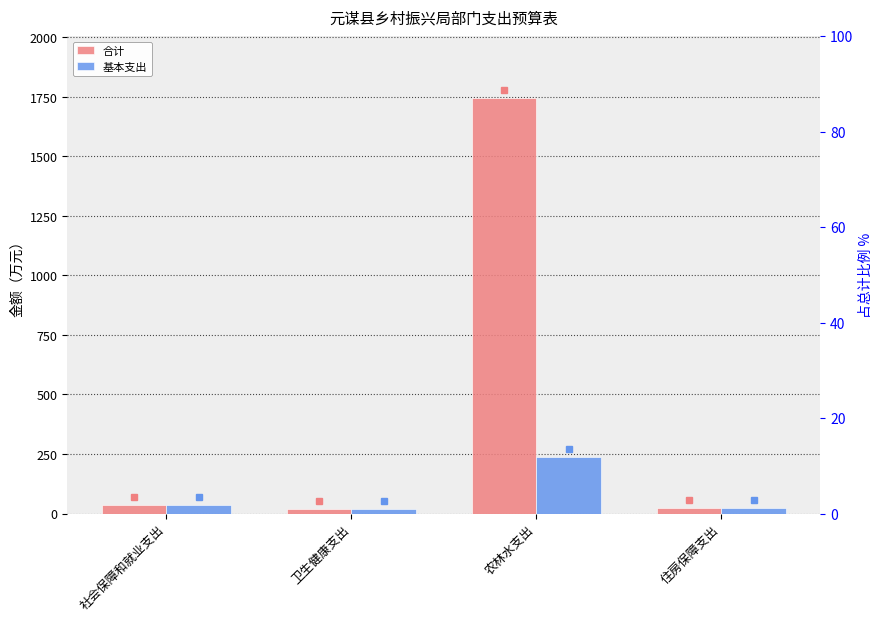

At 住房保障支出, list the series in order from smallest to largest.

合计, 基本支出